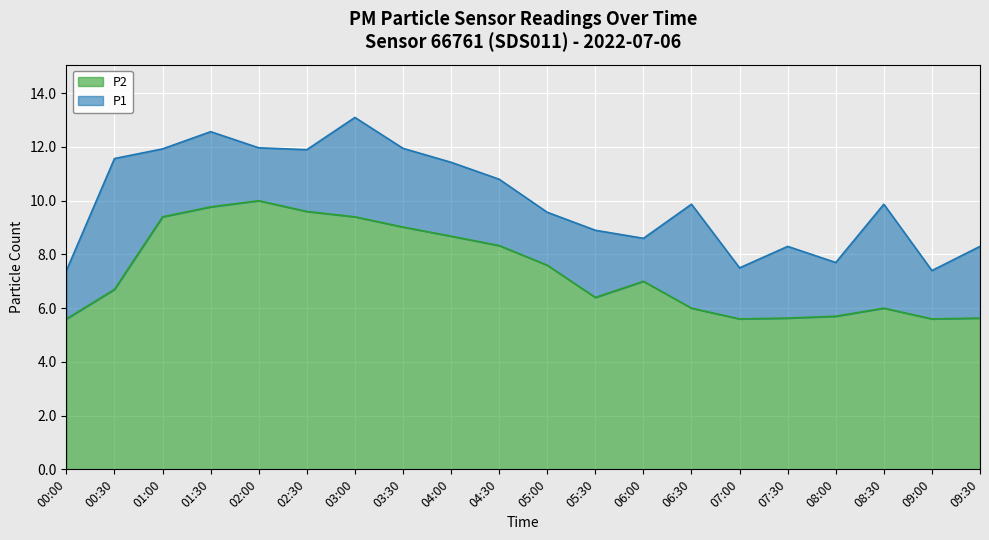

Does the chart display data point markers on the line(s)?

No